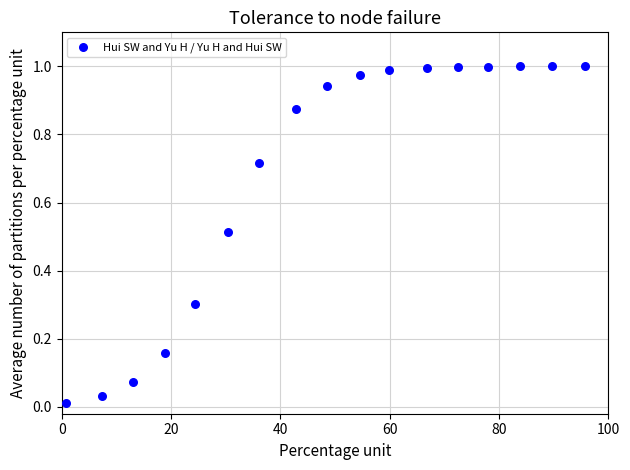

What is the range of X values (max minus min)?

94.9